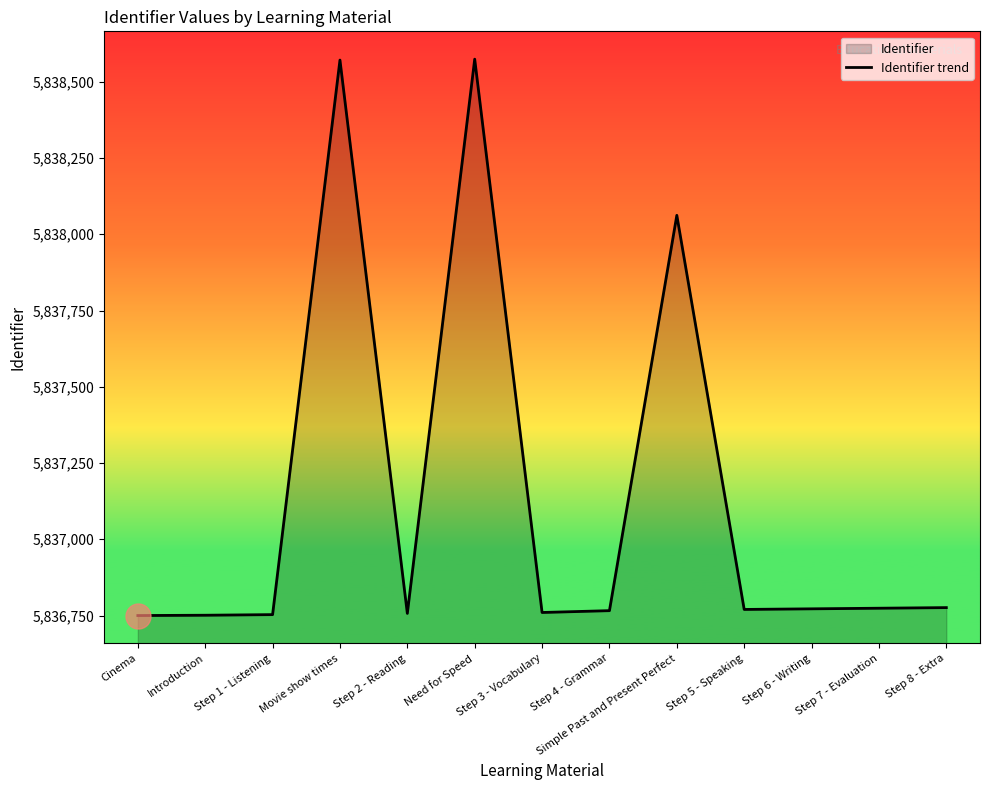

How many lines are shown in the chart?

1